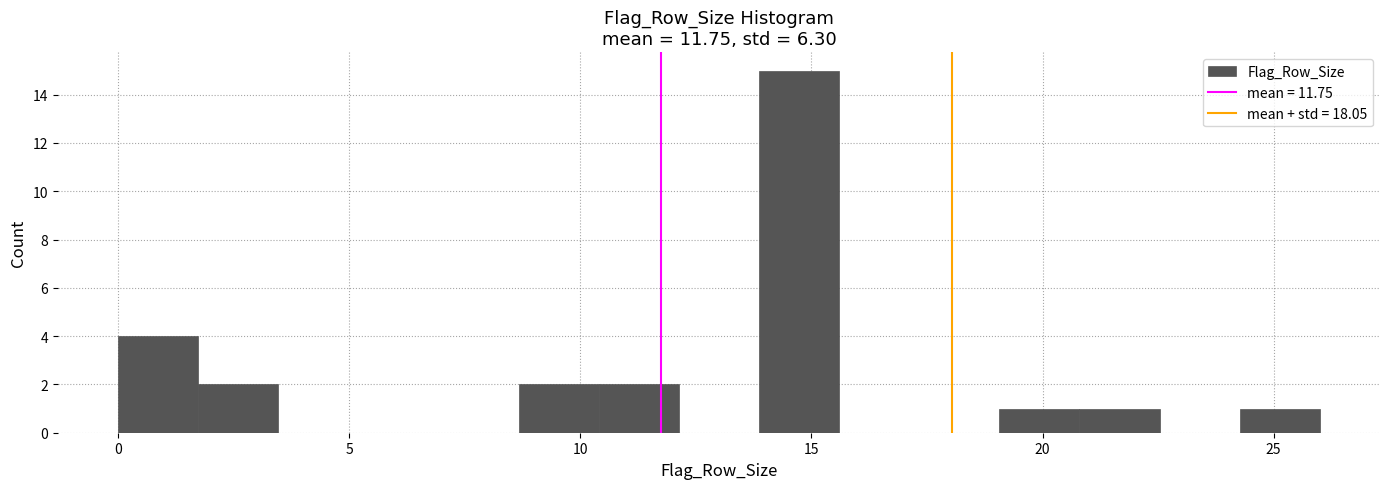

Read against the x-axis, roughly where is the centre of the tallest bar?

14.5